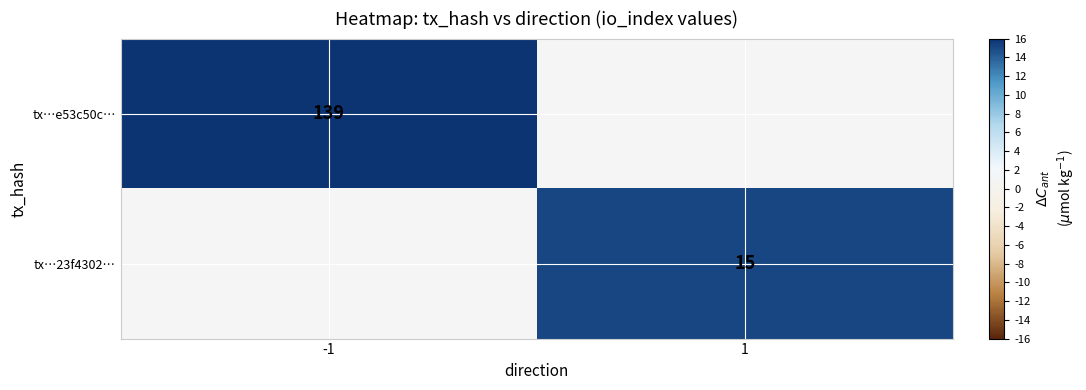

The value of tx…e53c50c… at -1 is 234. True or false?

False